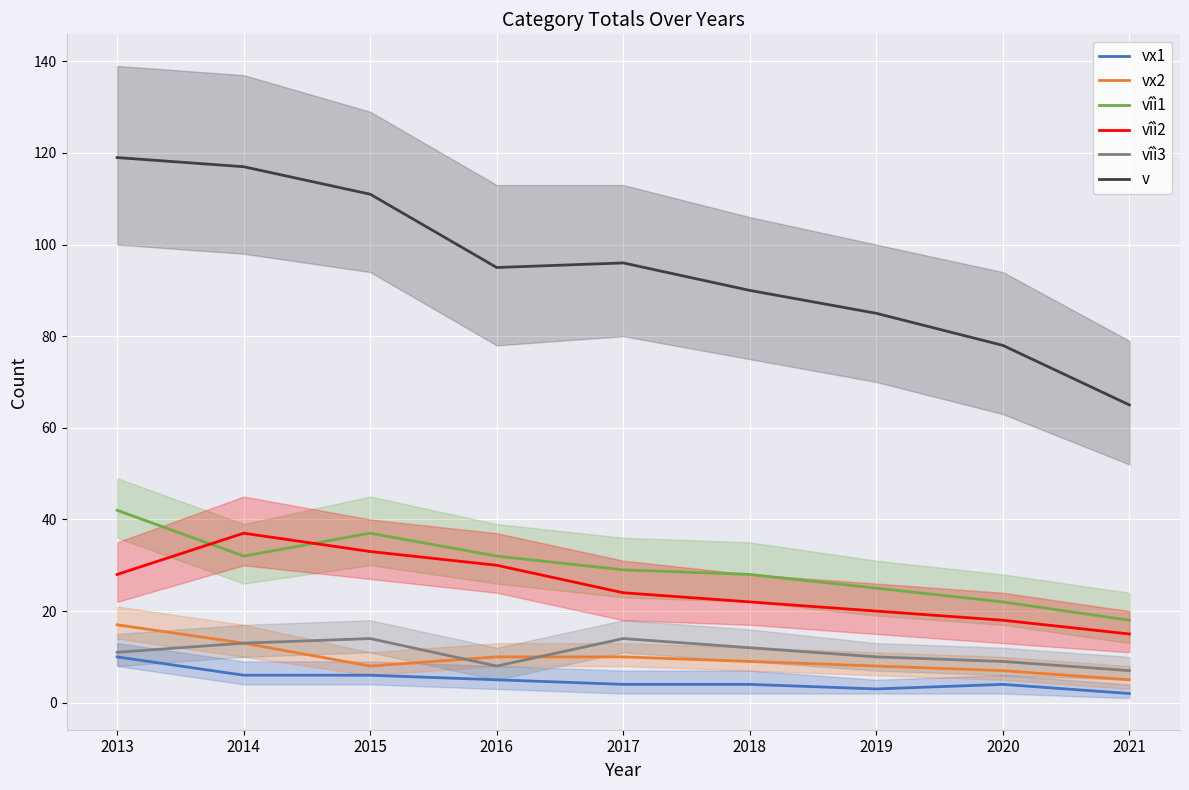

True or false: vîì3 and vîì2 intersect in this chart.

False